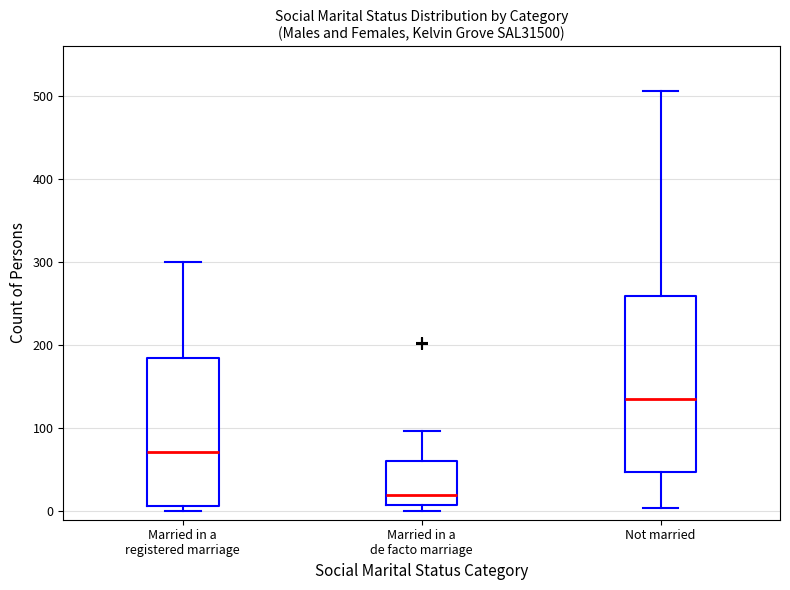

Which box is the tallest, from its lower edge to its upper edge?

Not married